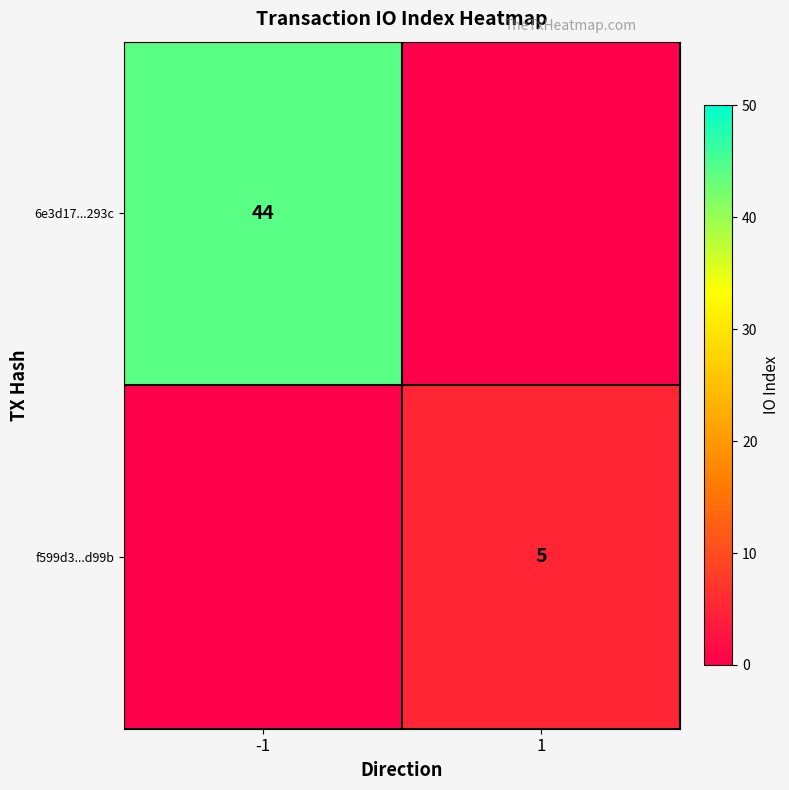

The f599d3...d99b series shows 7 at 1. True or false?

False